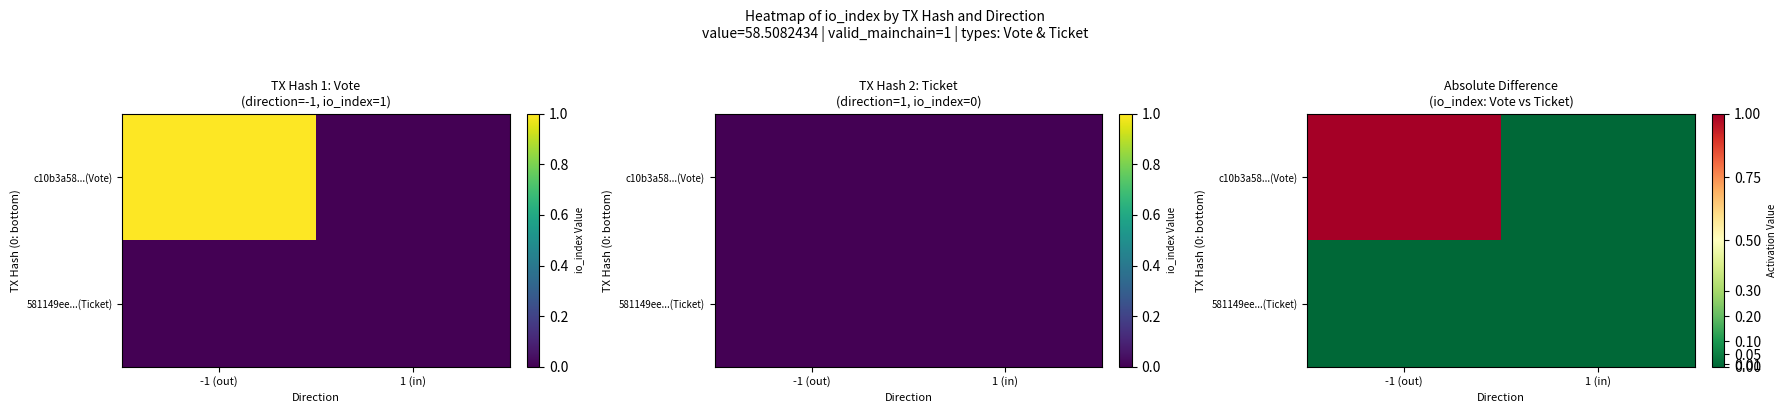

How many positive values does the c10b3a58...(Vote) series have?

1